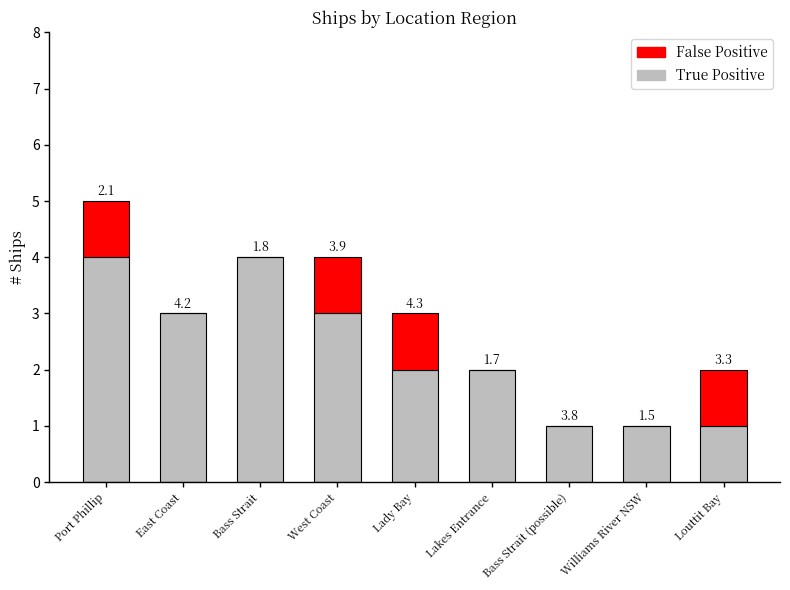

Rank the categories by False Positive value from lowest to highest.

East Coast, Bass Strait, Lakes Entrance, Bass Strait (possible), Williams River NSW, Port Phillip, West Coast, Lady Bay, Louttit Bay